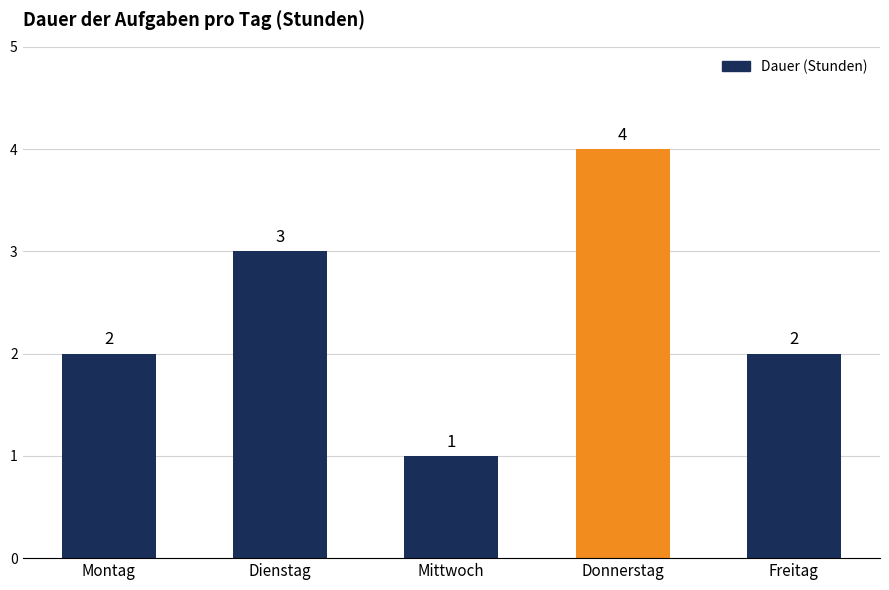

Between Mittwoch and Dienstag, which is larger?

Dienstag